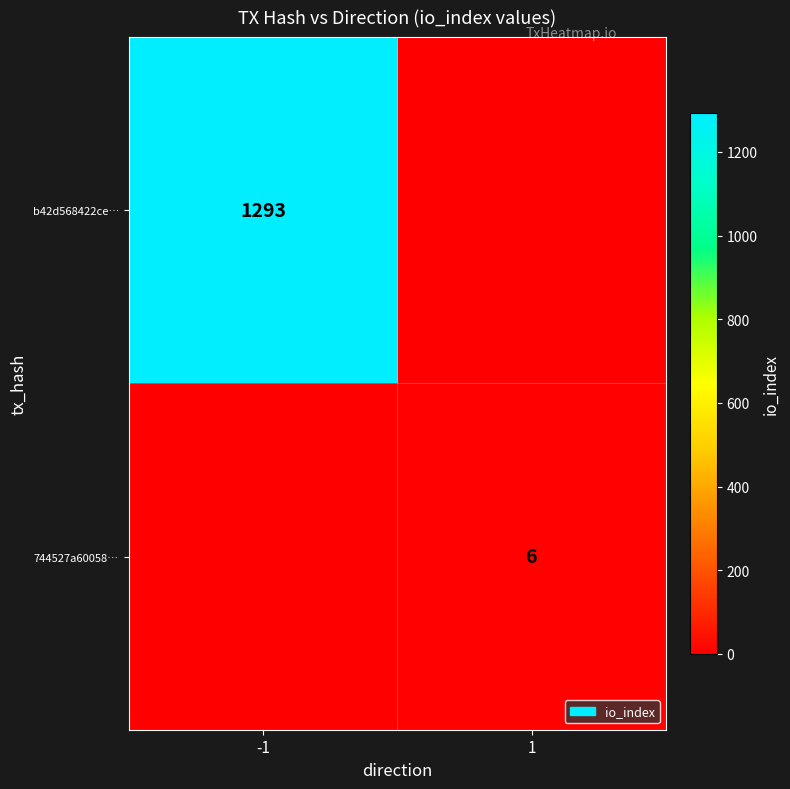

Is it true that 744527a60058… equals 6 at 1?

True